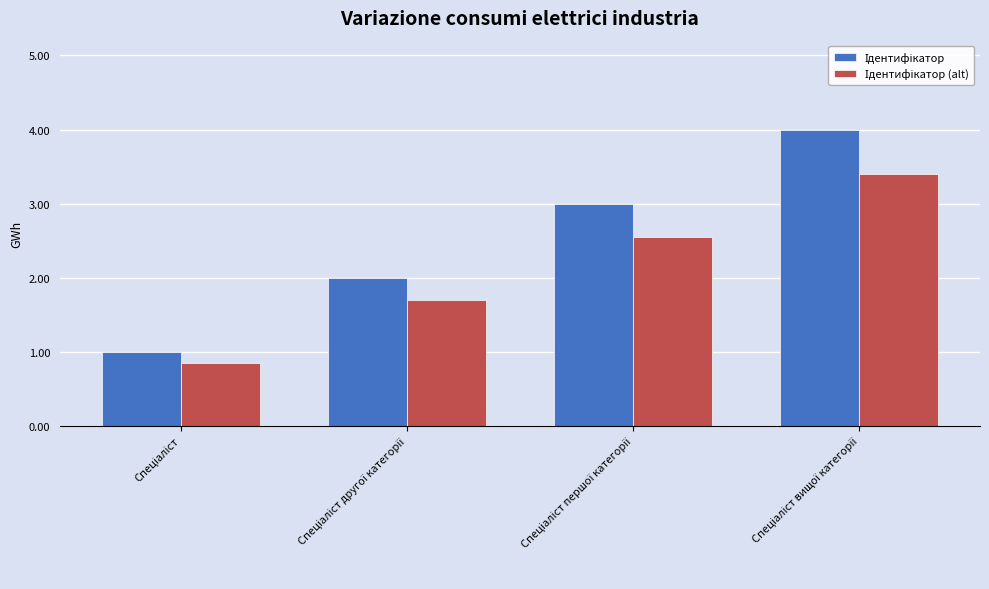

At Спеціаліст, list the series in order from smallest to largest.

Ідентифікатор (alt), Ідентифікатор